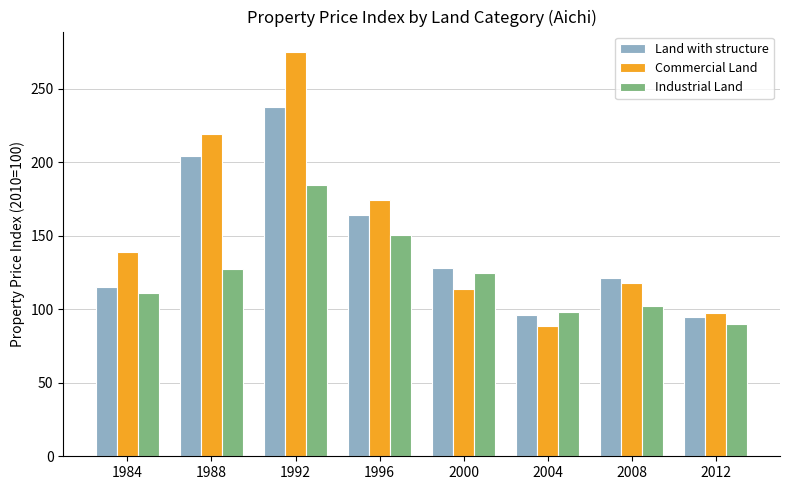

Where is Industrial Land nearest to the value 137?

1988